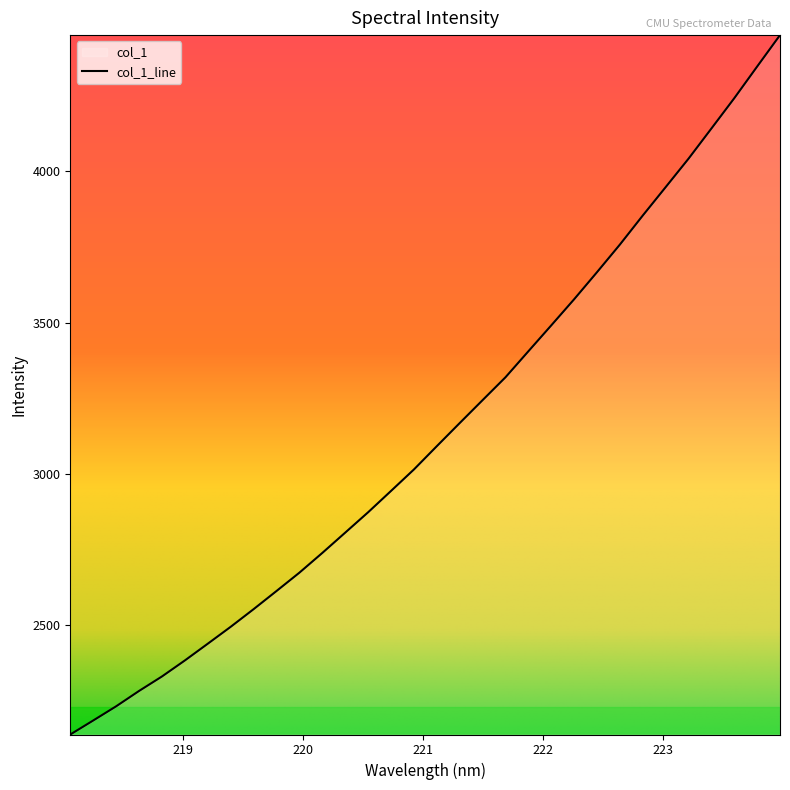

What is the smallest value displayed?

2139.7